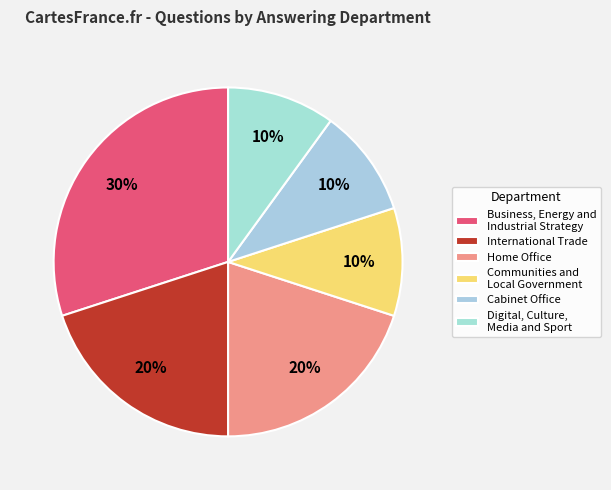

To the nearest percent, what percentage of the pie is Cabinet Office?

10%